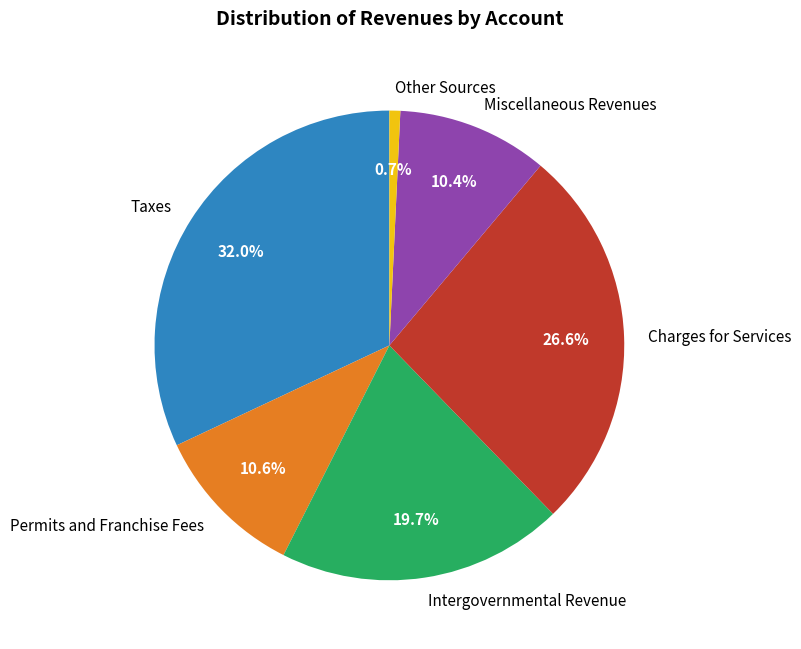

What percentage do Permits and Franchise Fees and Taxes together represent?

42.6%